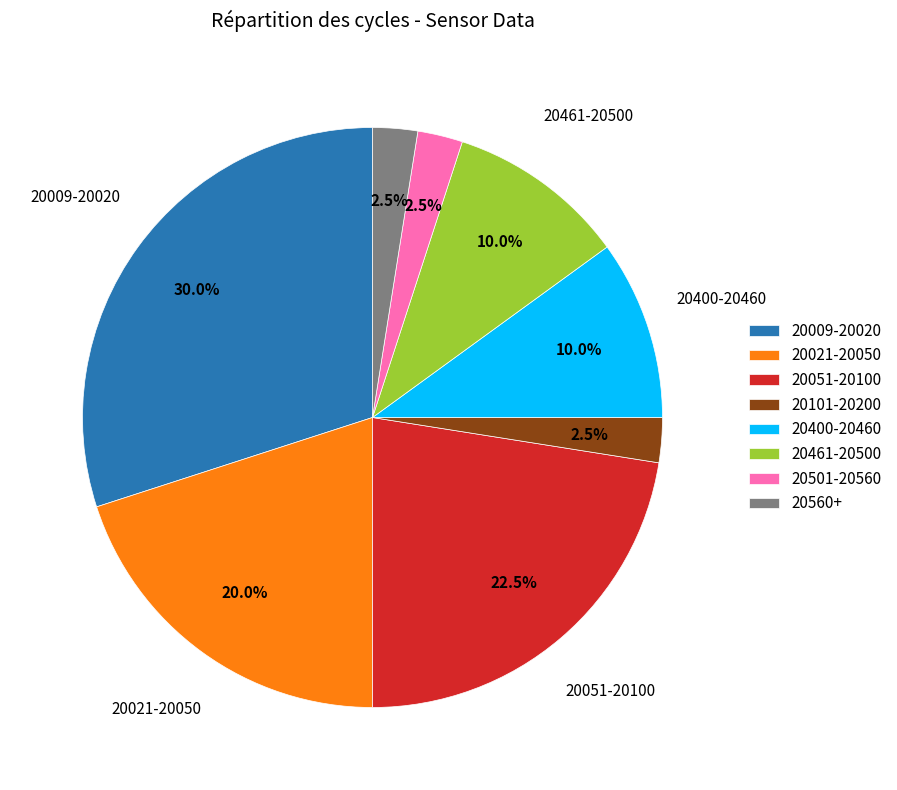

Is there a majority slice in this chart?

No